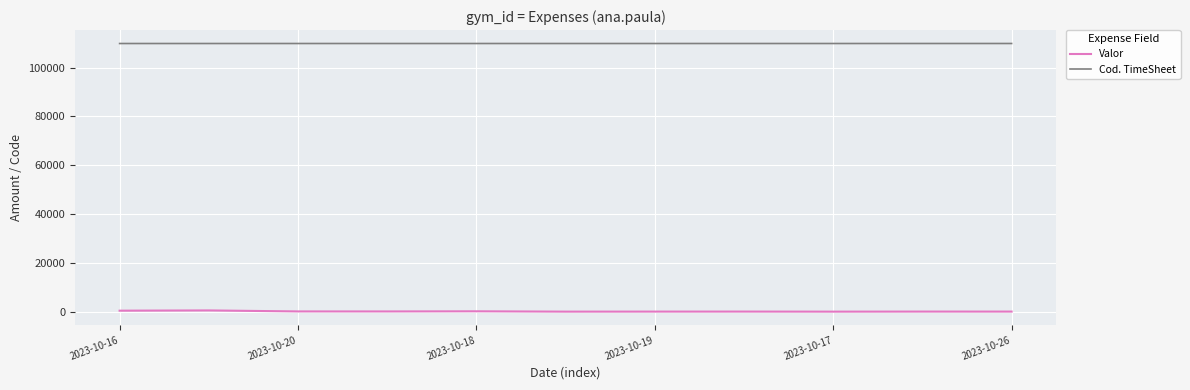

Is this an area chart (filled region under the line)?

No